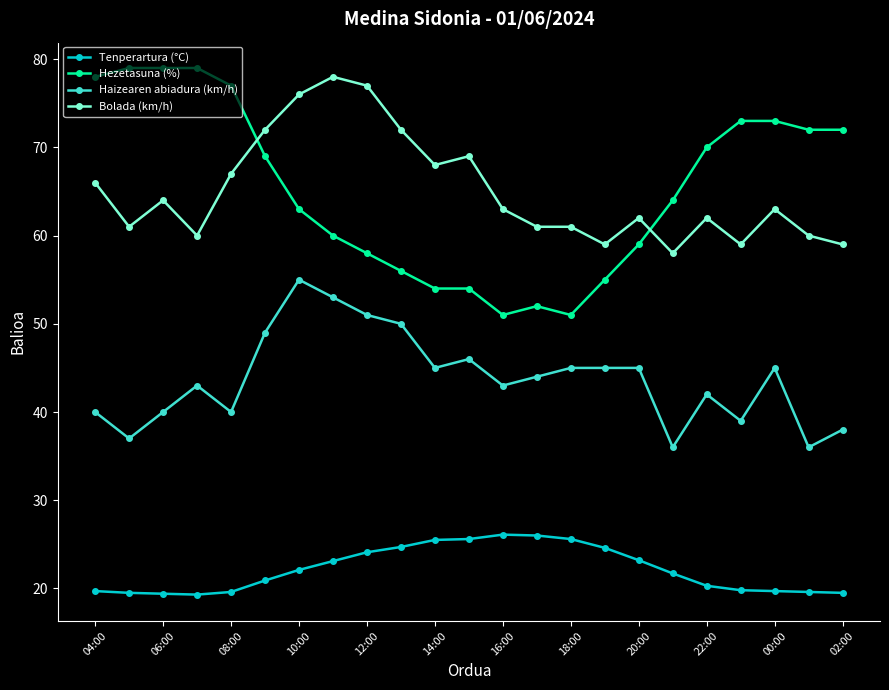

What is the maximum value shown in the chart?

79.0